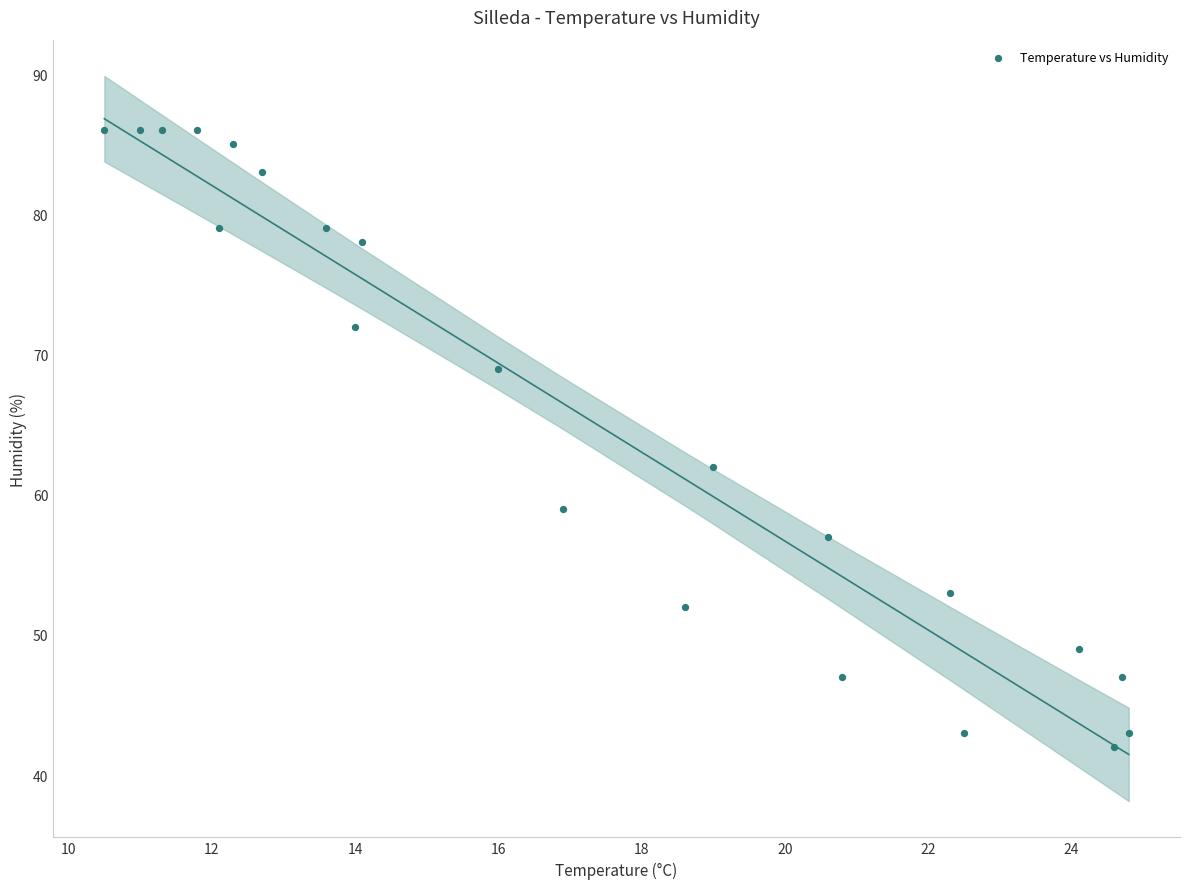

What is the range of Y values (max minus min)?

44